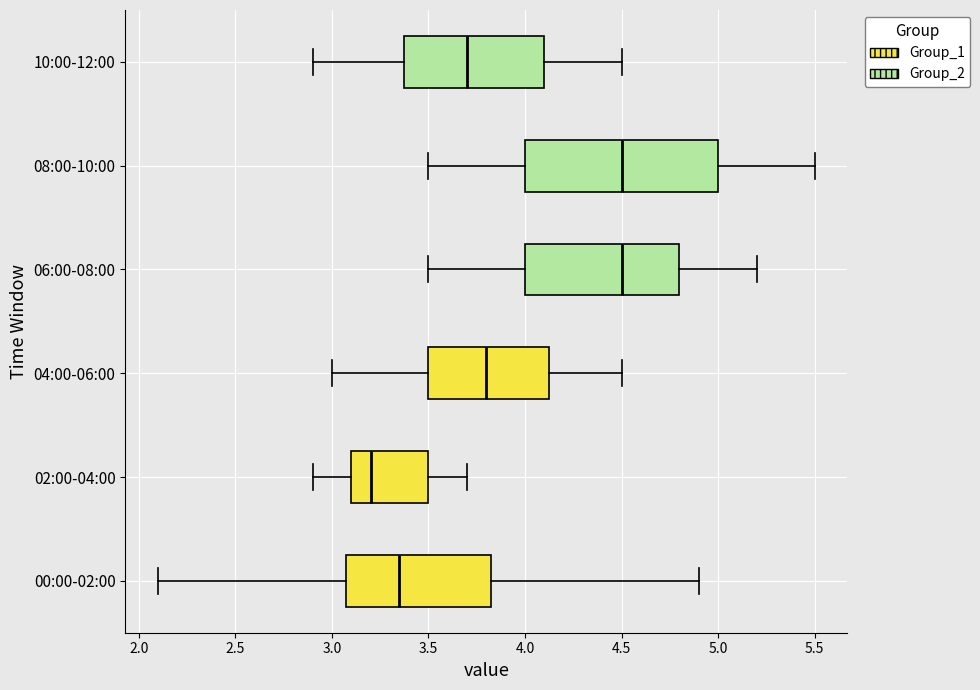

Reading bottom to top, read every box against the x-axis: the position of its median line, the range the box covers, and the ends of its whiskers. The values are not printed on the chart, so give them approximately, as read against the axis.

00:00-02:00: median 3.35, box 3.10 to 3.85, whiskers 2.10 to 4.90
02:00-04:00: median 3.20, box 3.10 to 3.50, whiskers 2.90 to 3.70
04:00-06:00: median 3.80, box 3.50 to 4.15, whiskers 3.00 to 4.50
06:00-08:00: median 4.50, box 4.00 to 4.80, whiskers 3.50 to 5.20
08:00-10:00: median 4.50, box 4.00 to 5.00, whiskers 3.50 to 5.50
10:00-12:00: median 3.70, box 3.40 to 4.10, whiskers 2.90 to 4.50